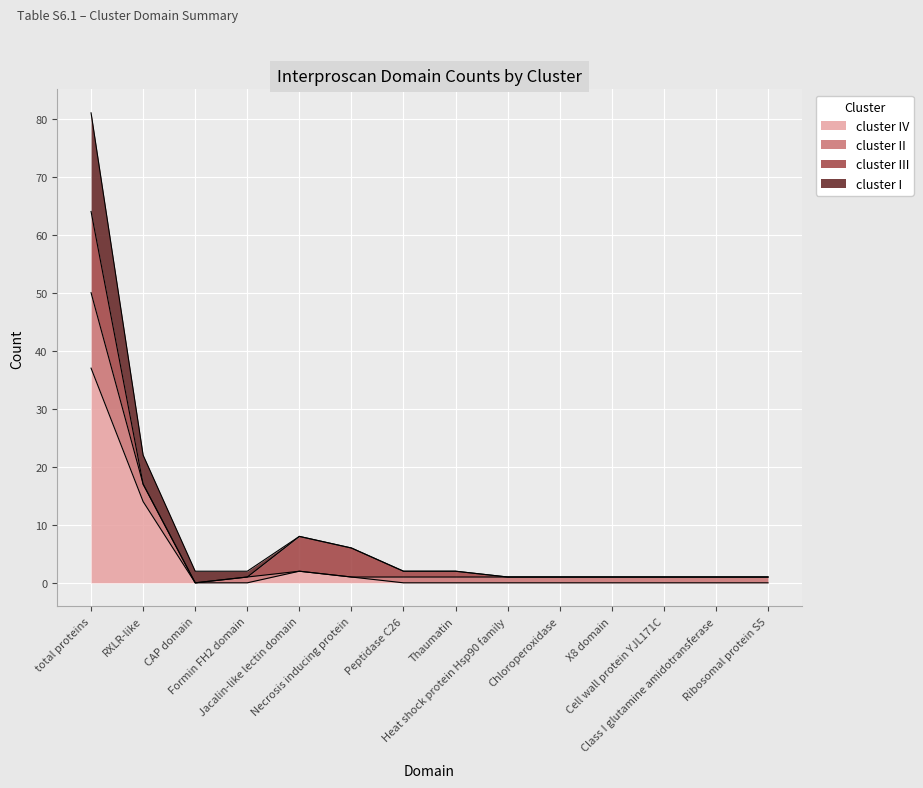

What are all the series names shown in the legend?

cluster IV, cluster II, cluster III, cluster I